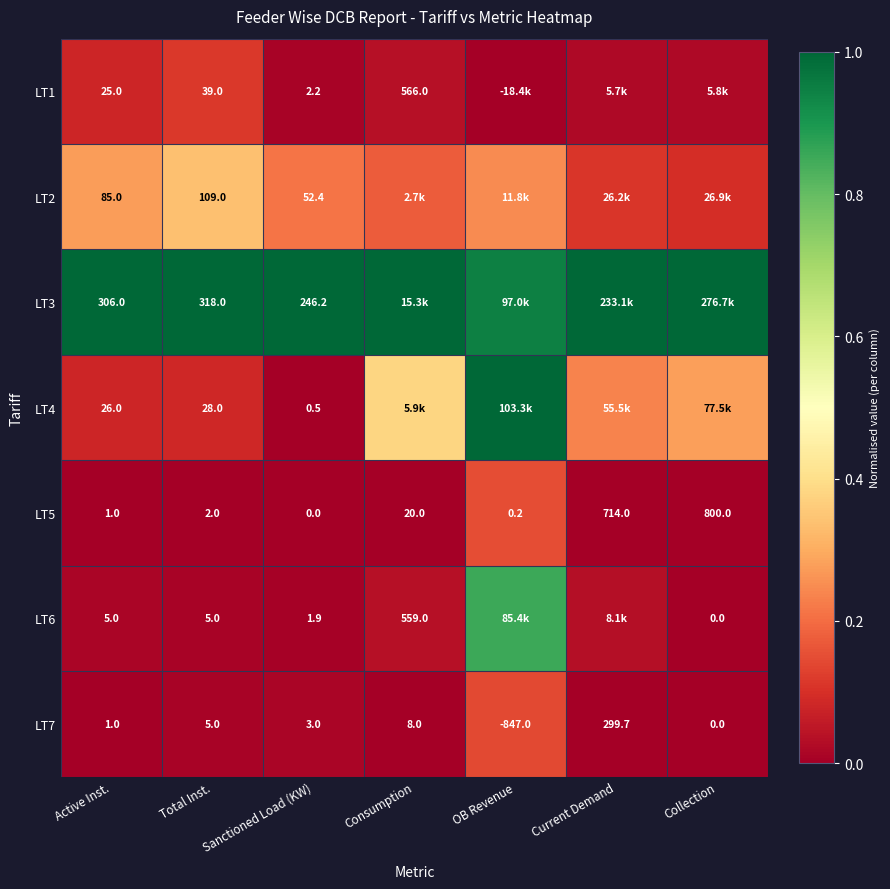

At Sanctioned Load (KW), list the series in order from largest to smallest.

LT3, LT2, LT7, LT1, LT6, LT4, LT5